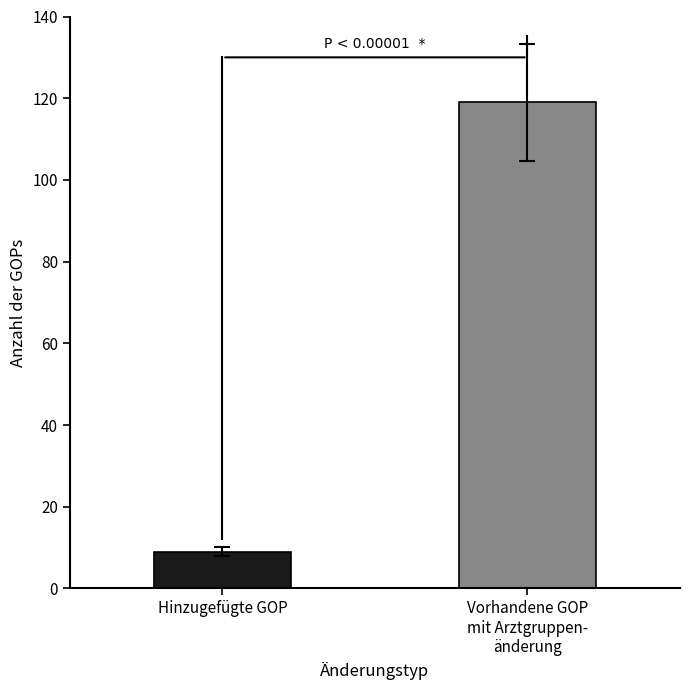

What is the maximum value shown in the chart?

119